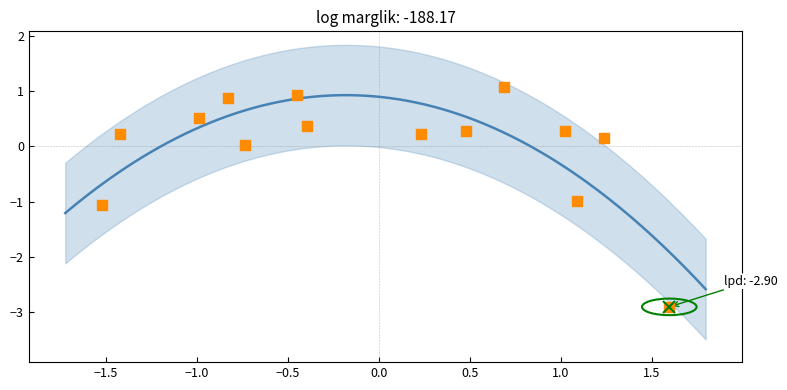

What is the range of Y values (max minus min)?

4.0